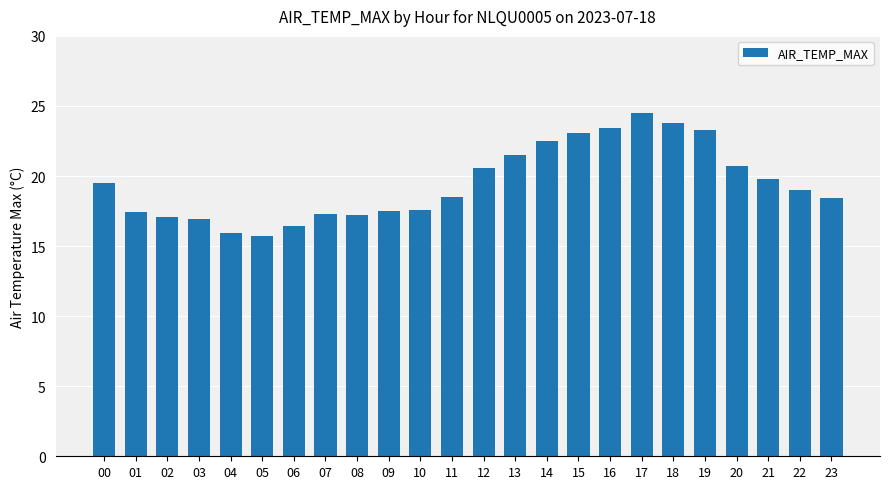

Are the bars horizontal?

No